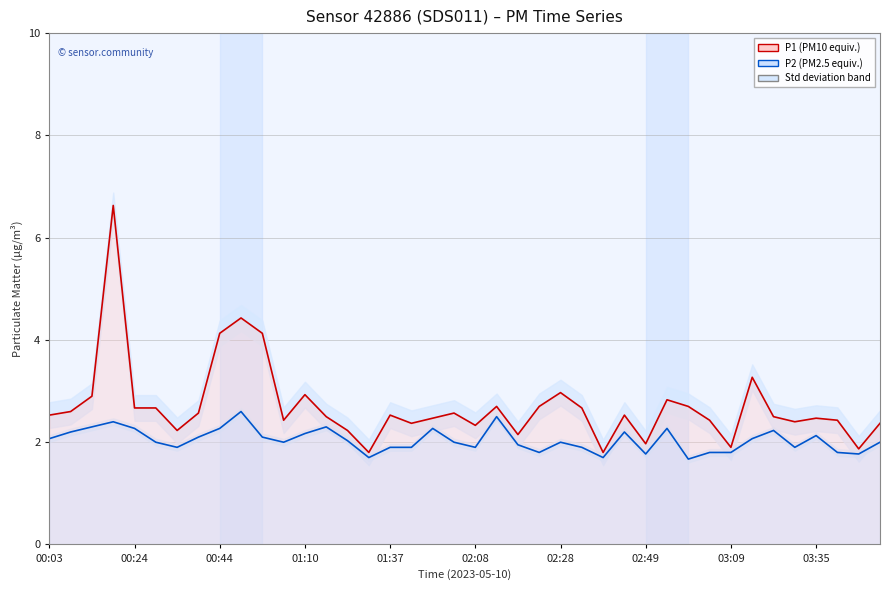

Count the number of categories in the chart.

40